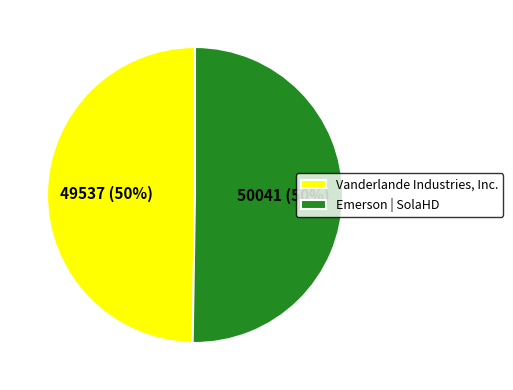

To the nearest percent, what percentage of the pie is Vanderlande Industries, Inc.?

50%